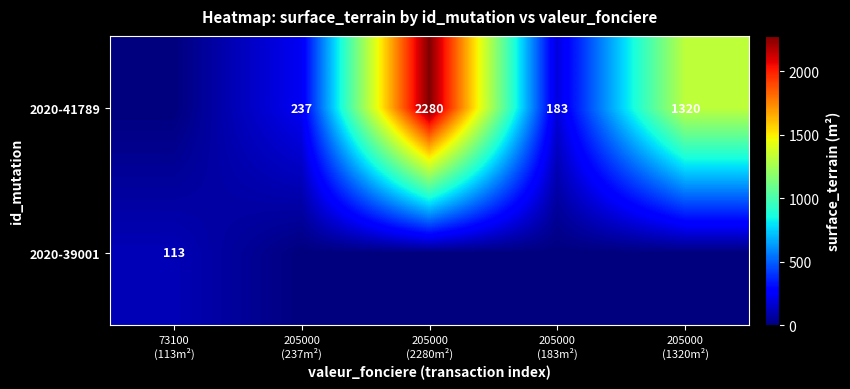

What is the greatest value displayed?

2280